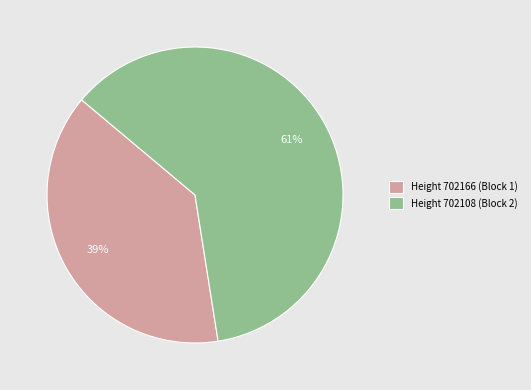

How many segments does this pie chart have?

2